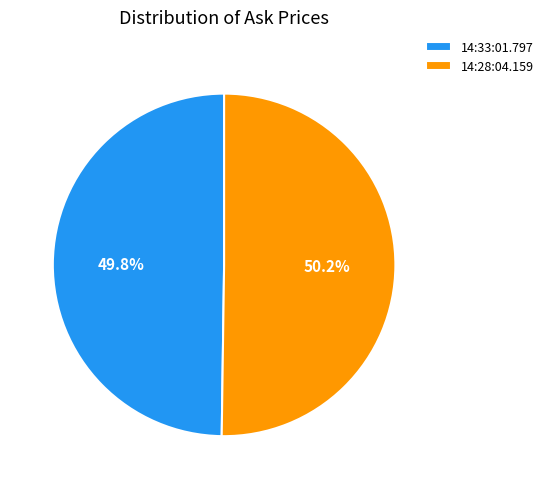

What is the total percentage of 14:33:01.797 and 14:28:04.159?

100.0%